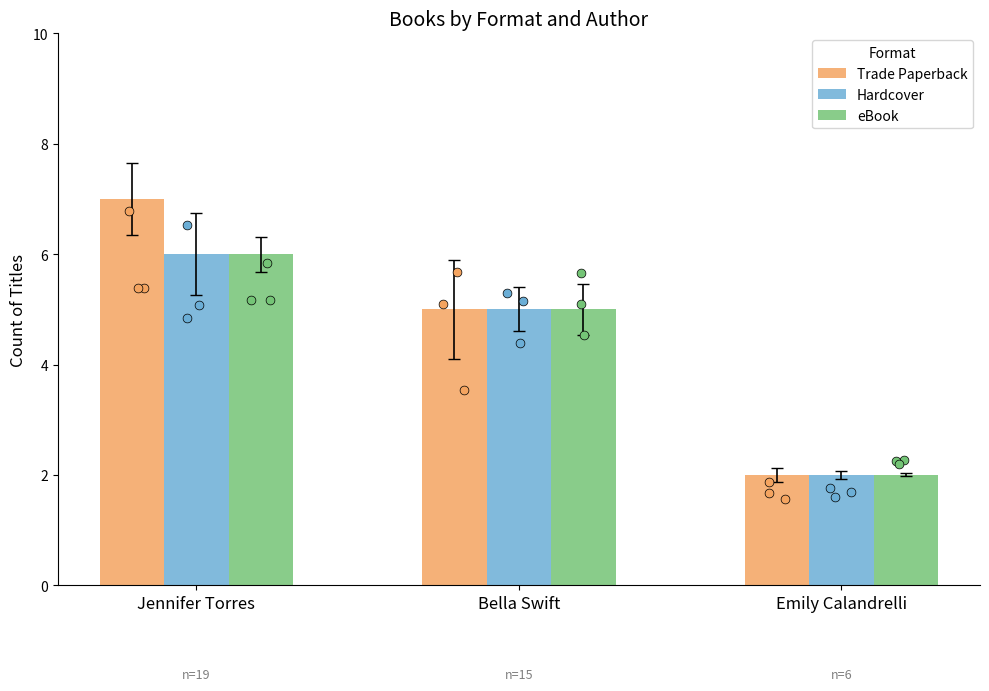

Which series has the largest Y range (max minus min)?

Trade Paperback